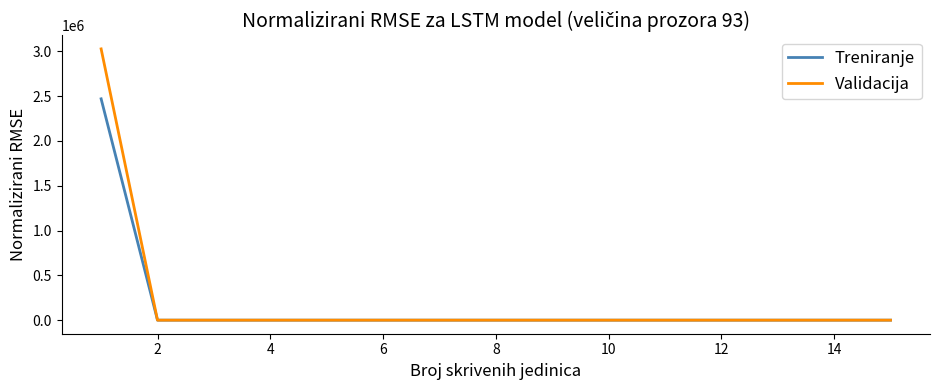

Which series has the largest range (max minus min)?

Validacija